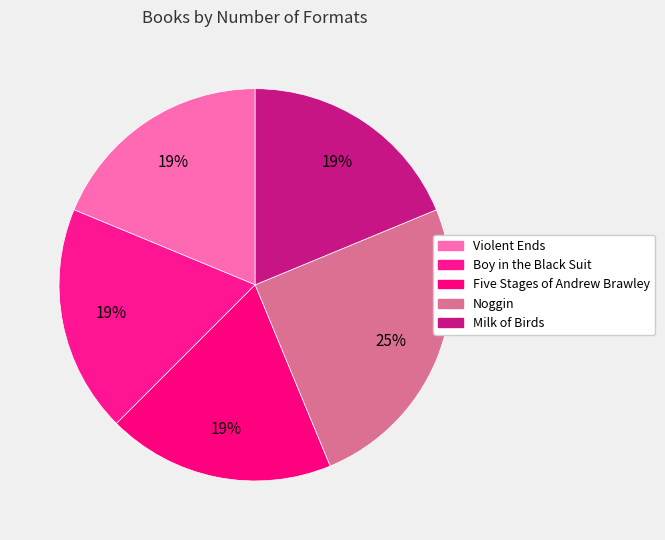

What percentage is the Noggin slice, to the nearest percent?

25%